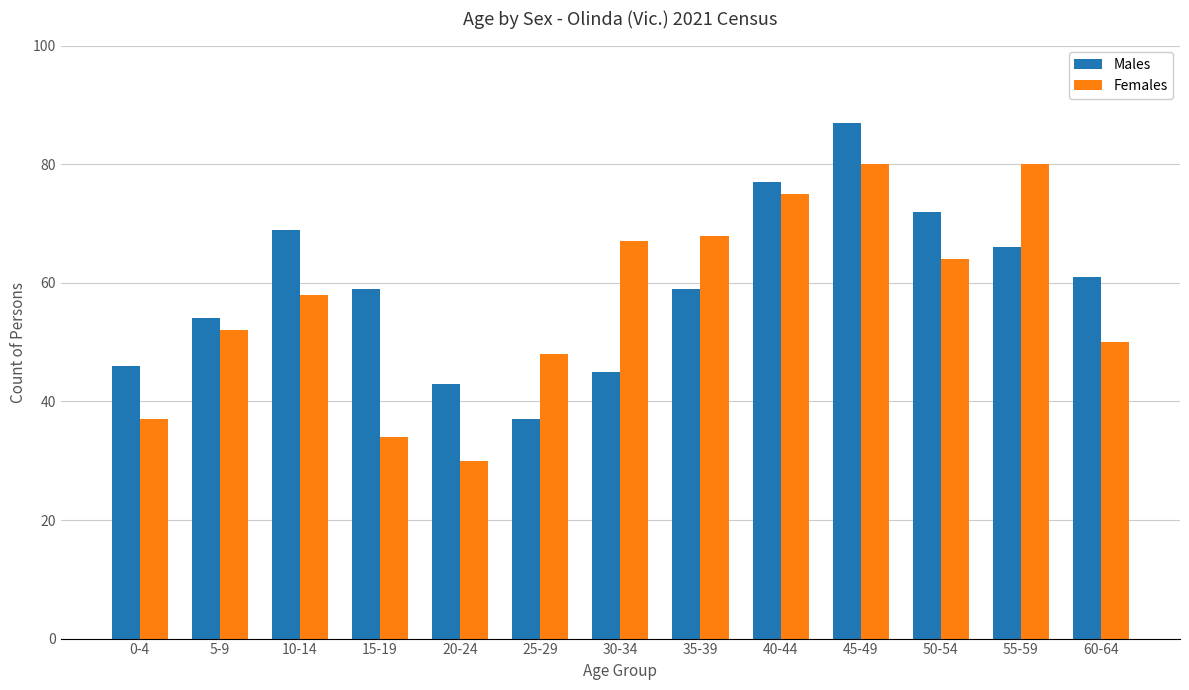

What is the highest value of the Females series?

80